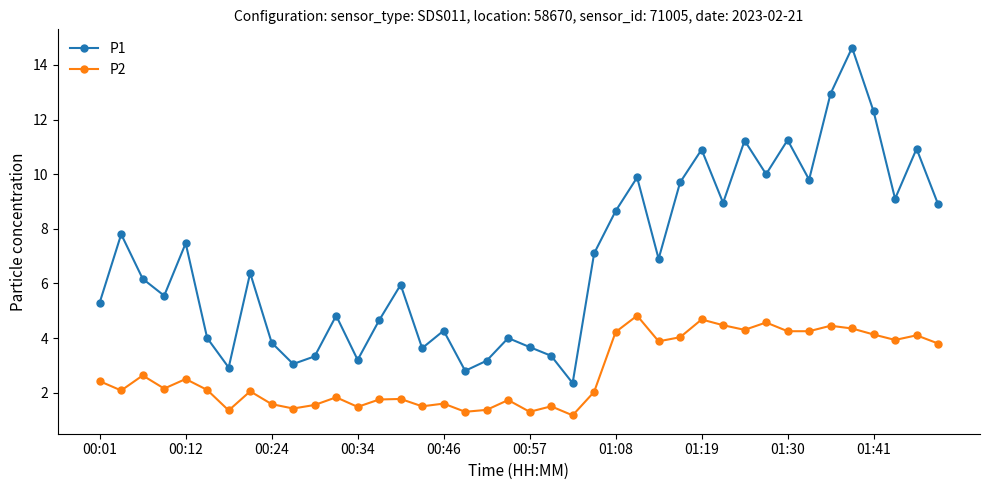

True or false: P2 and P1 intersect in this chart.

False